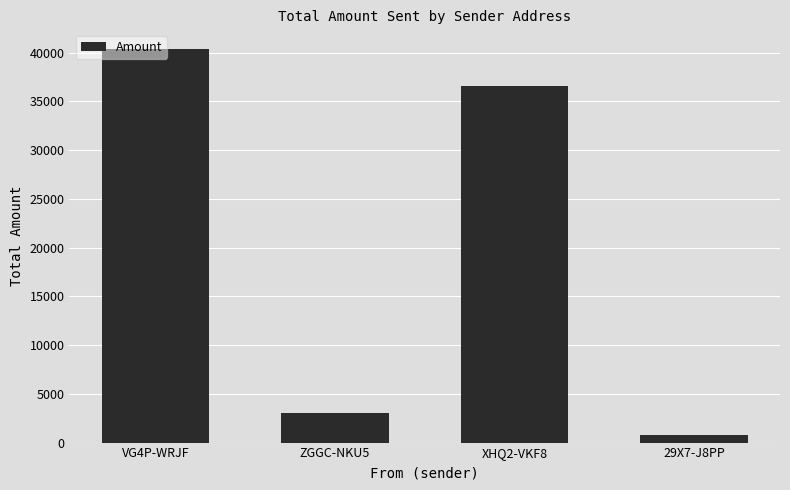

Read the value at ZGGC-NKU5, to the nearest 10.

3040